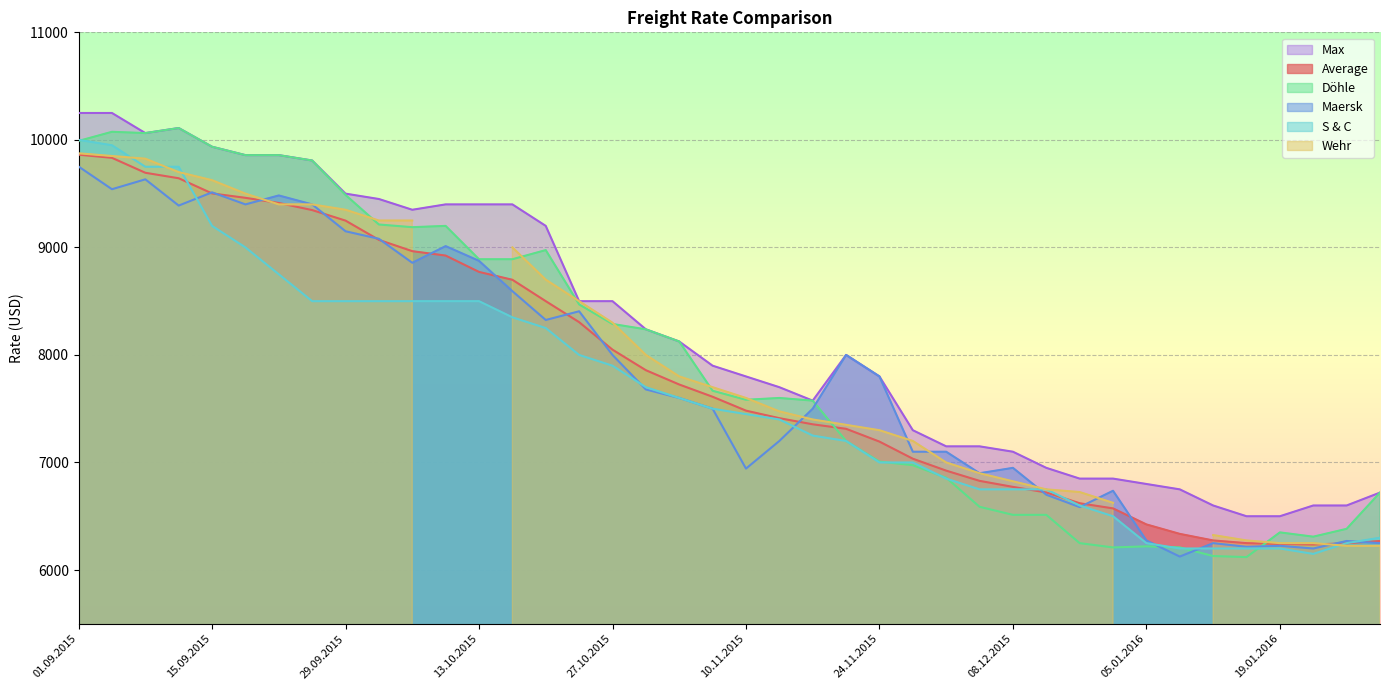

At which category does the chart reach its peak across all series?

01.09.2015